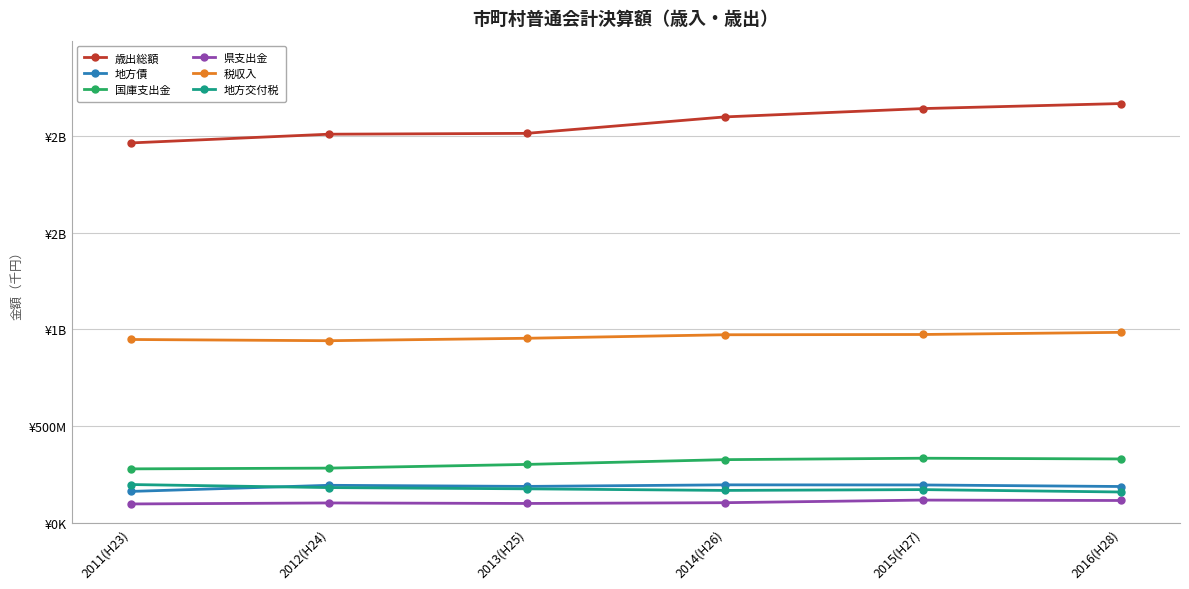

What is the label of the 5th point from the right?

2012(H24)